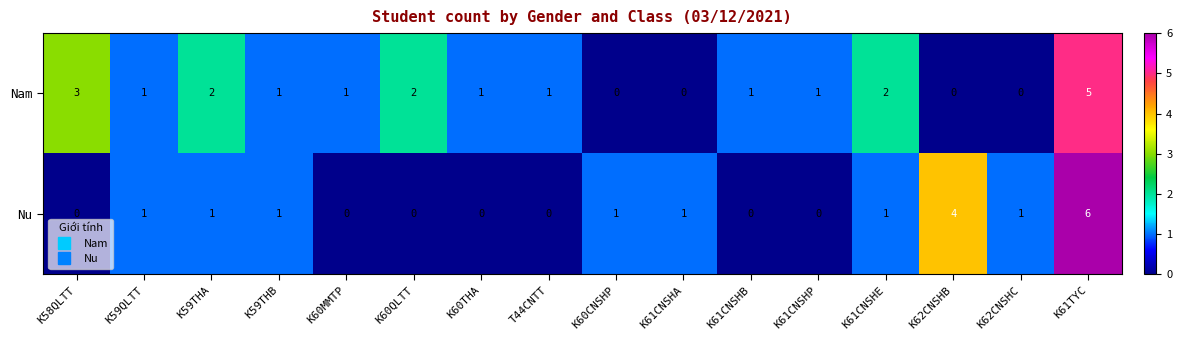

What is the sum of the Nam values at K61CNSHE and K60THA?

3